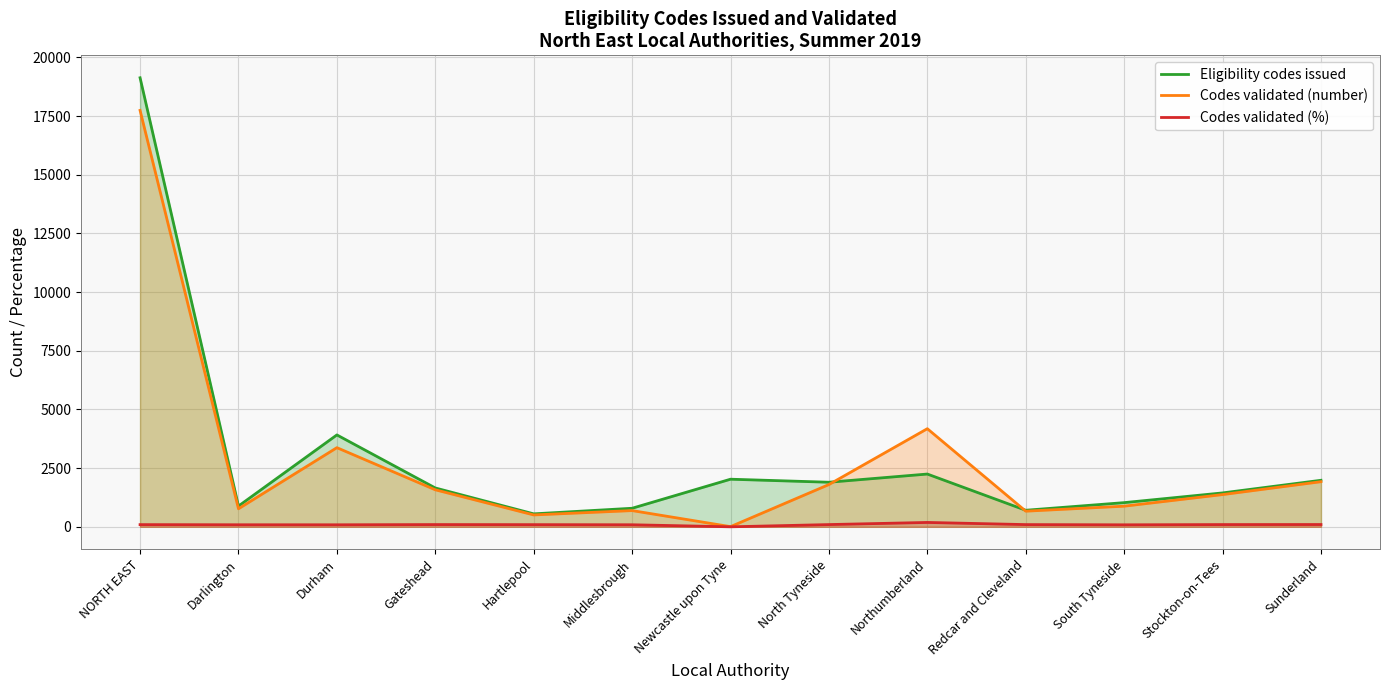

In Codes validated (number), how many points are higher than both neighbors (excluding endpoints)?

3